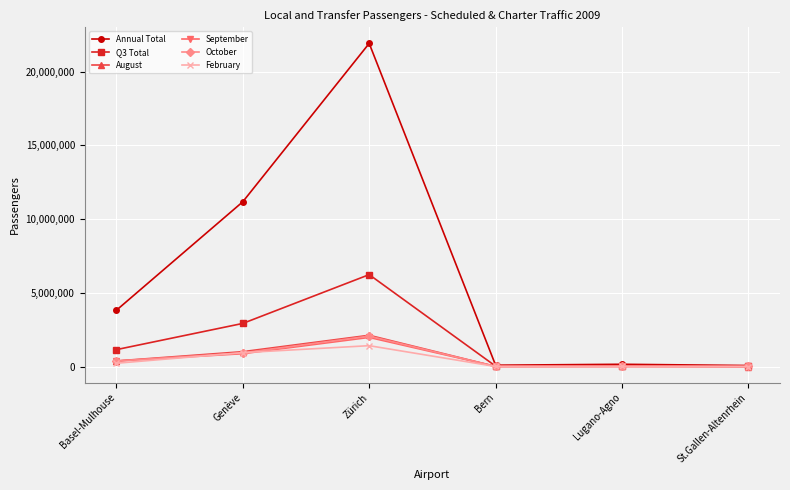

How many lines are shown in the chart?

6